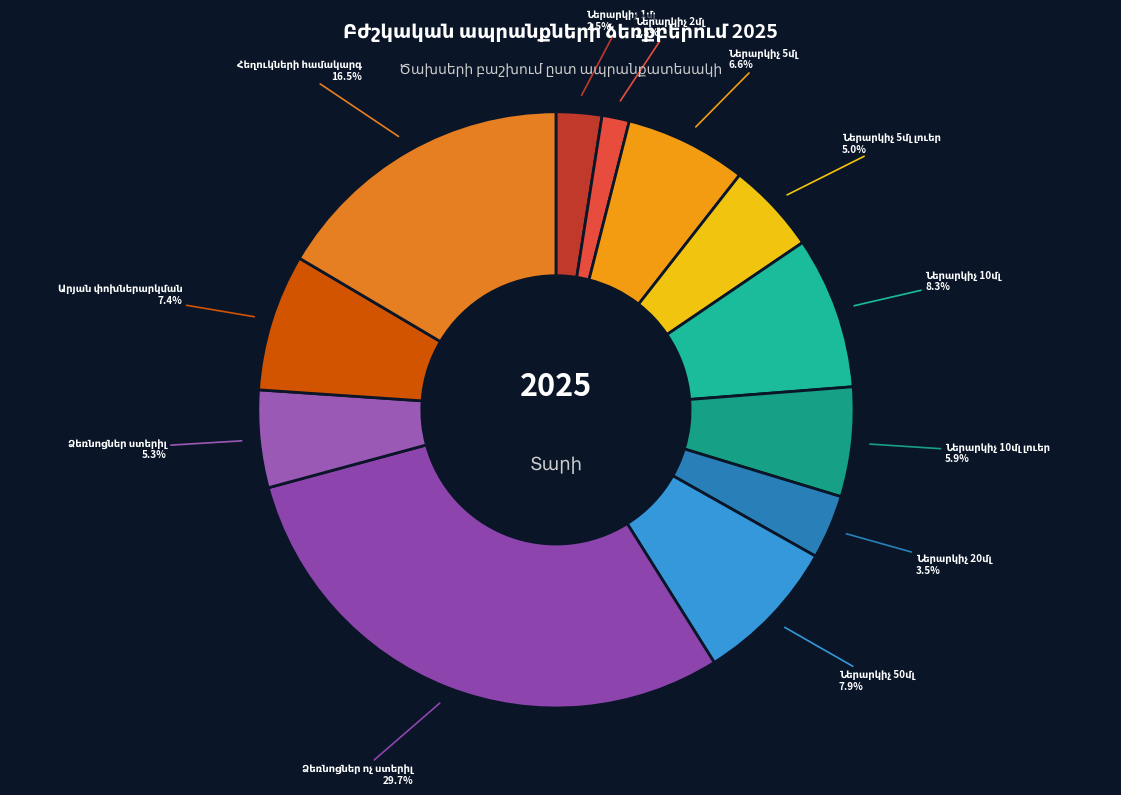

To the nearest percent, what percentage of the pie is Ներարկիչ 10մլ լուեր?

6%